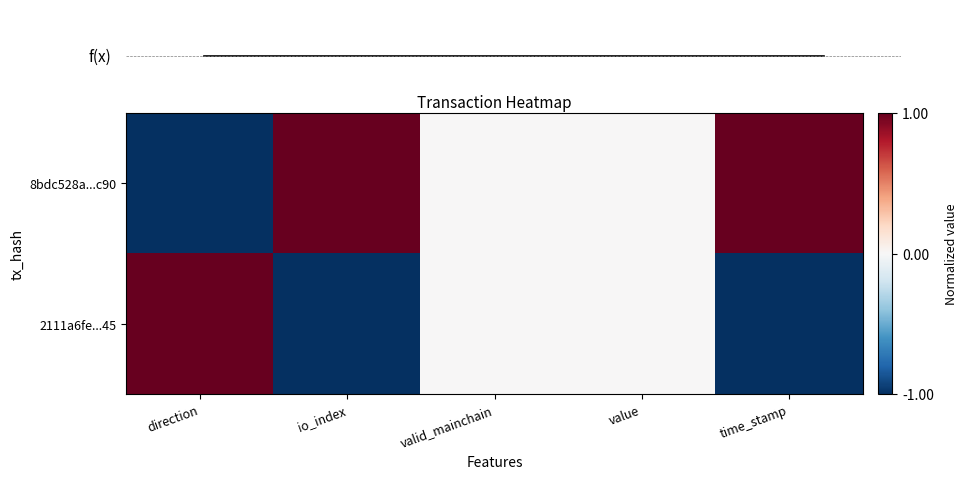

How many values in 2111a6fe...45 are above zero?

1